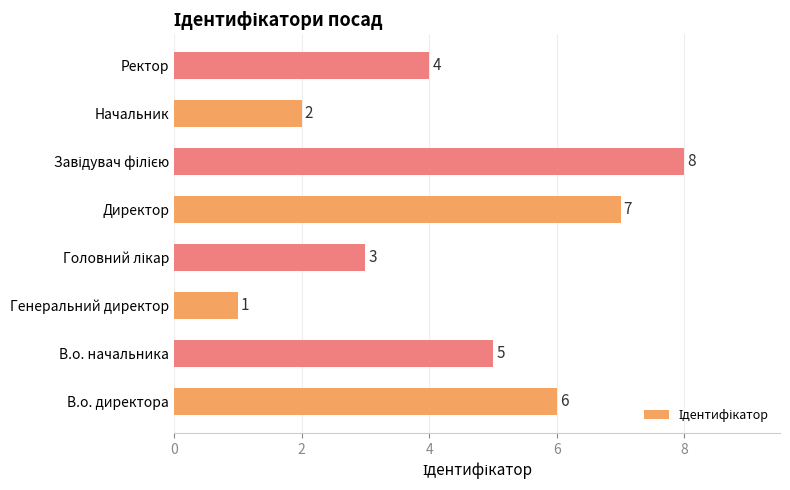

Reading top to bottom, transcribe all the data shown in this chart.

4	2	8	7	3	1	5	6